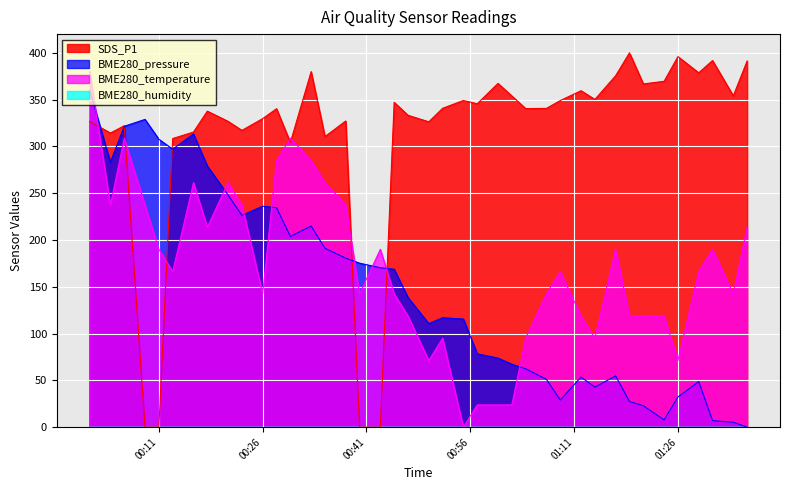

Count the number of data series in this chart.

4